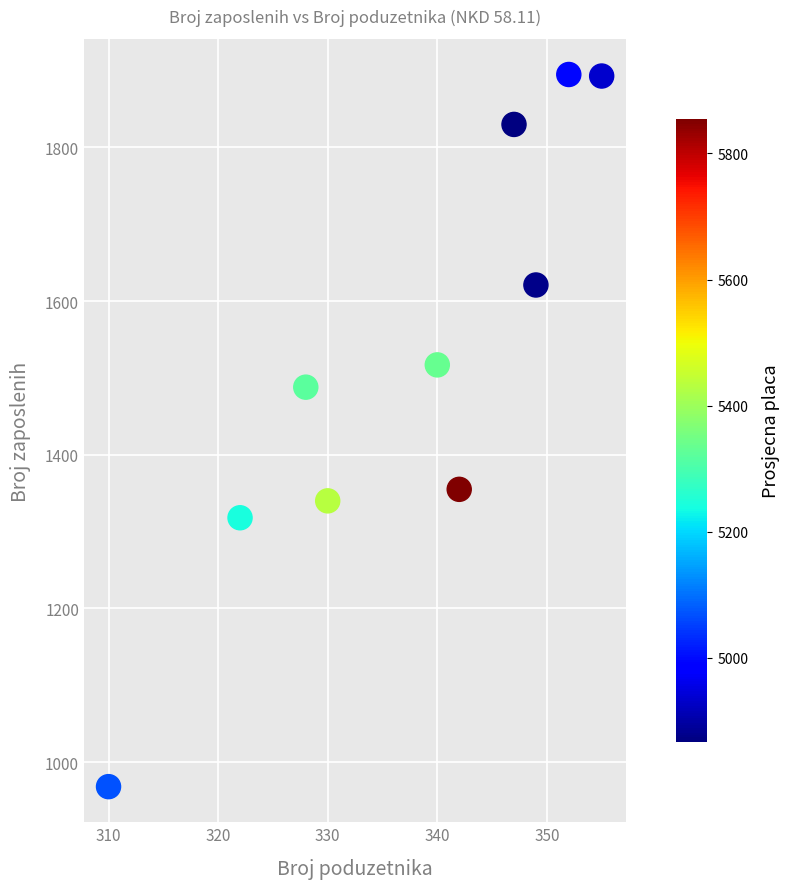

What Y value in the scatter plot is closest to 1431?

1488